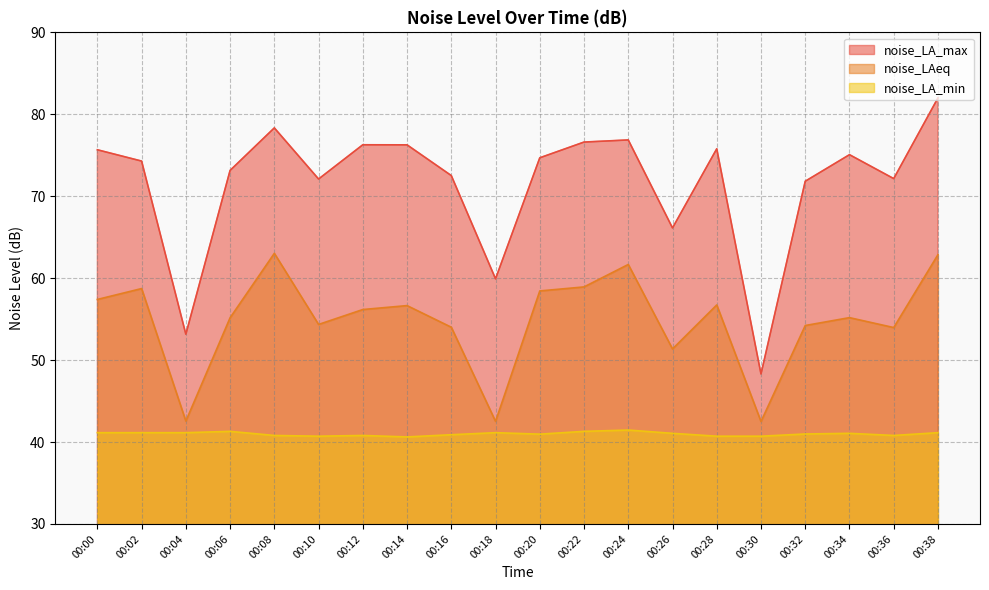

Reading left to right, transcribe all the data shown in this chart.

noise_LA_max: 00:00=75.7	00:02=74.3	00:04=53.2	00:06=73.2	00:08=78.3	00:10=72.1	00:12=76.3	00:14=76.3	00:16=72.5	00:18=59.9	00:20=74.7	00:22=76.6	00:24=76.9	00:26=66.1	00:28=75.8	00:30=48.3	00:32=71.8	00:34=75.1	00:36=72.2	00:38=82.0
noise_LAeq: 00:00=57.4	00:02=58.7	00:04=42.5	00:06=55.2	00:08=63.0	00:10=54.4	00:12=56.2	00:14=56.6	00:16=54.0	00:18=42.5	00:20=58.4	00:22=58.9	00:24=61.7	00:26=51.4	00:28=56.7	00:30=42.5	00:32=54.2	00:34=55.2	00:36=54.0	00:38=62.9
noise_LA_min: 00:00=41.1	00:02=41.1	00:04=41.1	00:06=41.3	00:08=40.8	00:10=40.7	00:12=40.8	00:14=40.6	00:16=40.9	00:18=41.1	00:20=41.0	00:22=41.3	00:24=41.5	00:26=41.1	00:28=40.7	00:30=40.7	00:32=41.0	00:34=41.1	00:36=40.8	00:38=41.1